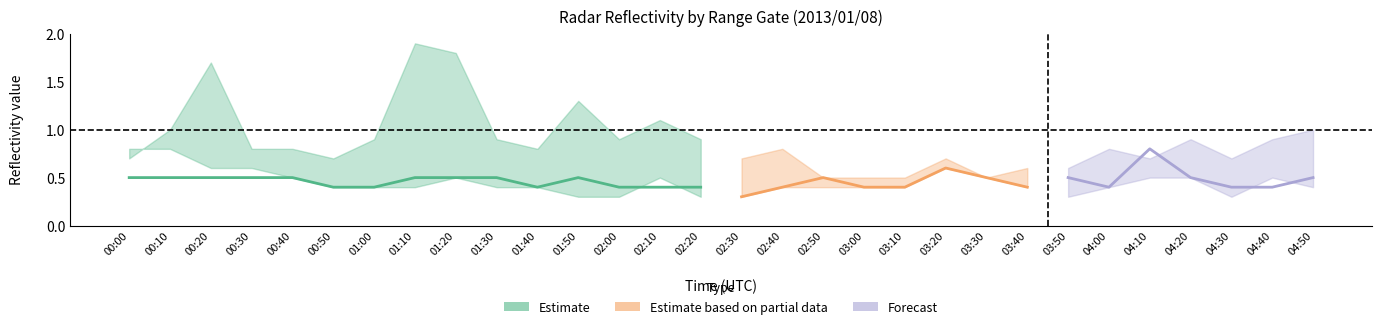

Is it true that 5.740 equals 0.7 at 00:20?

False